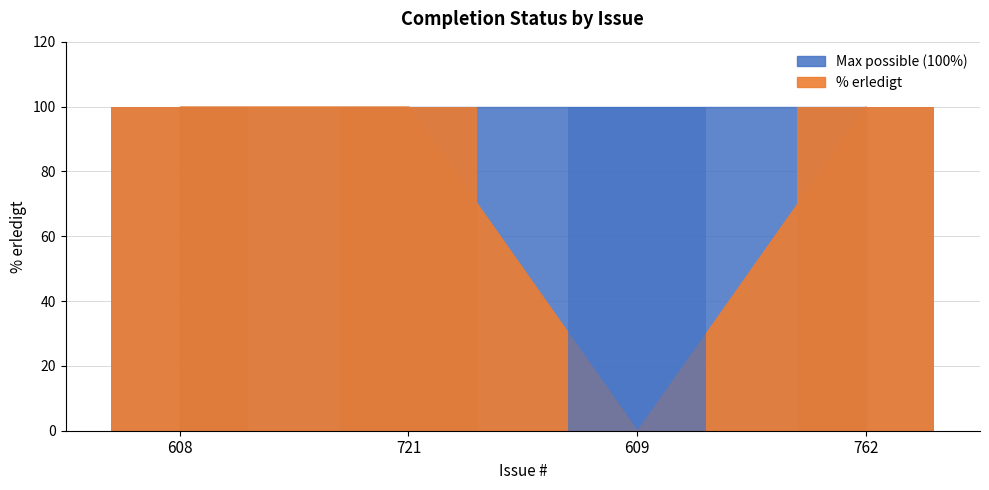

What is the greatest value displayed?

100